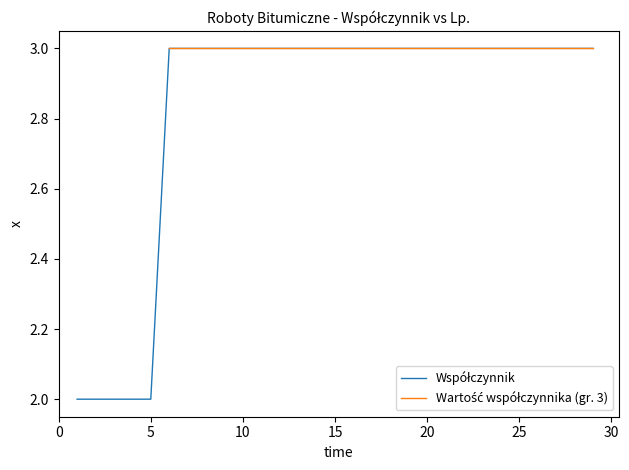

What is the smallest value displayed?

2